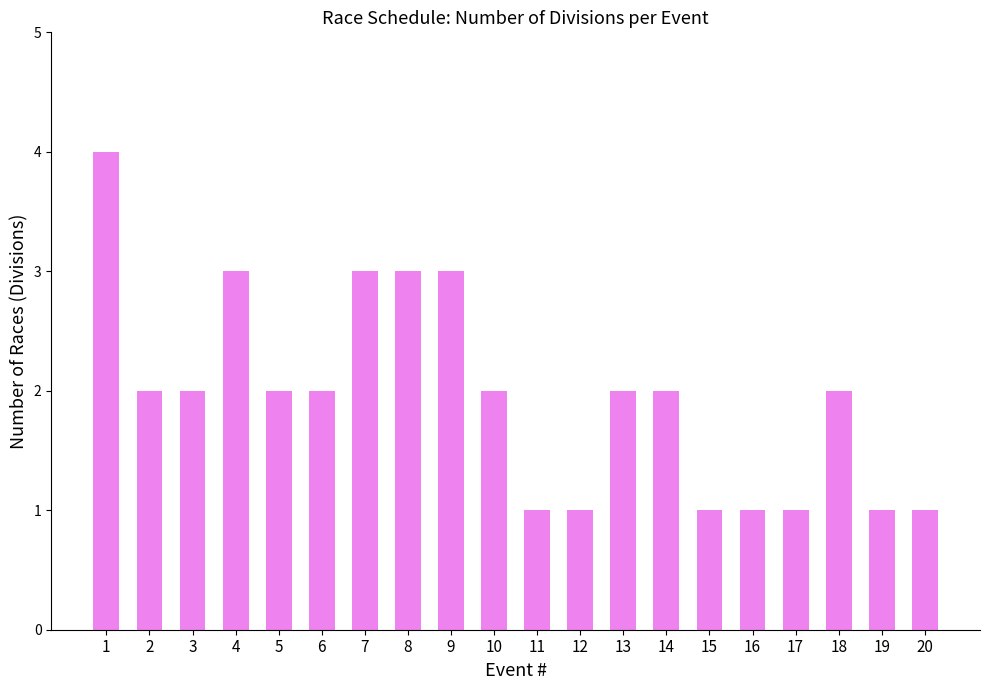

What is the difference between the maximum and second lowest values?

3